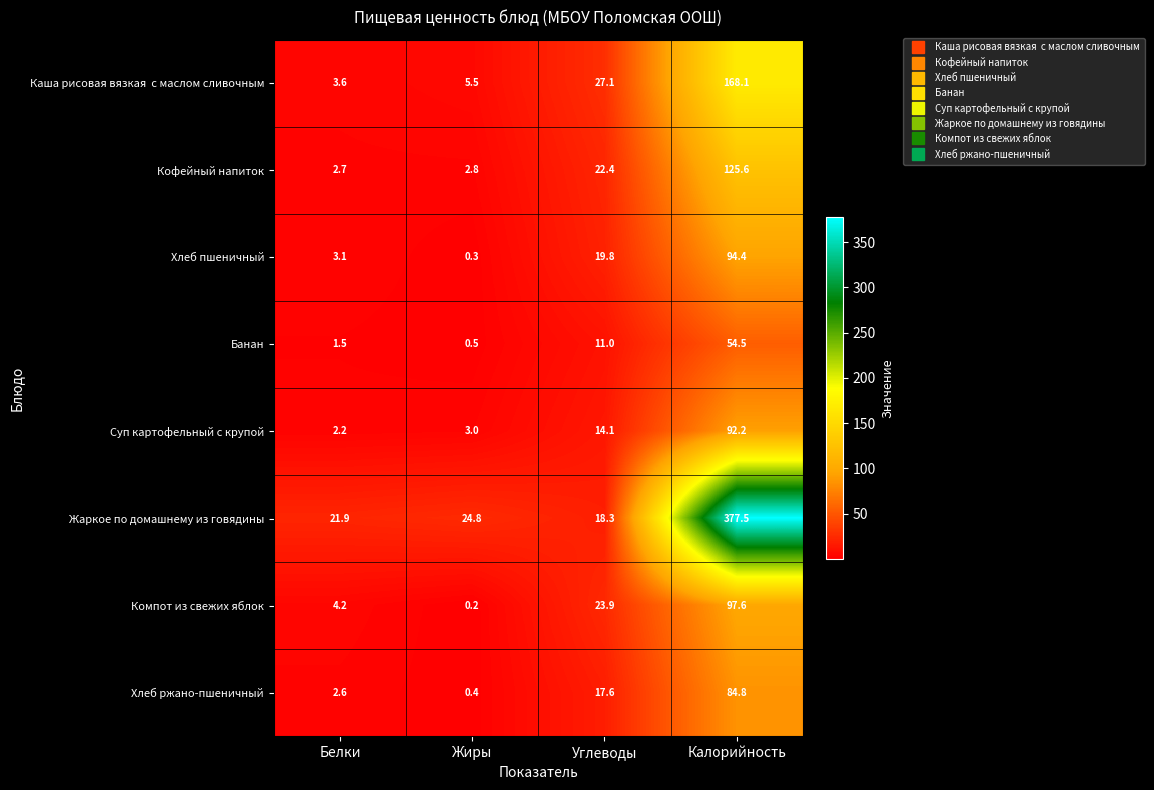

At which label does Суп картофельный с крупой first exceed 14?

Углеводы